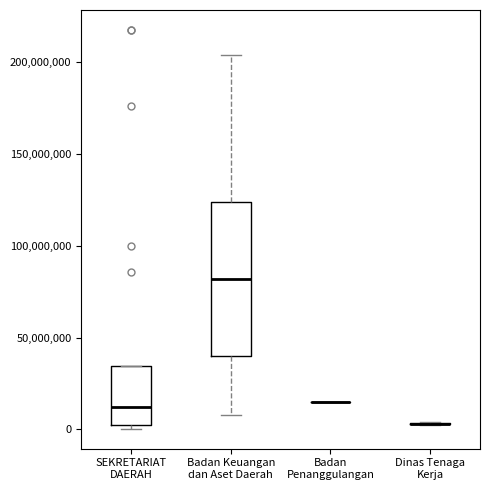

Reading left to right, transcribe this box plot: for each box, give where its median line is, the range the box spans, and where its two whiskers end, as read against the y-axis. The values are not printed on the chart, so give them approximately, as read against the axis.

SEKRETARIAT DAERAH: median 10000000, box 5000000 to 35000000, whiskers 0 to 35000000
Badan Keuangan dan Aset Daerah: median 80000000, box 40000000 to 125000000, whiskers 10000000 to 205000000
Badan Penanggulangan: box collapsed to a line at 15000000, whiskers 15000000 to 15000000
Dinas Tenaga Kerja: box collapsed to a line at 5000000, whiskers 5000000 to 5000000